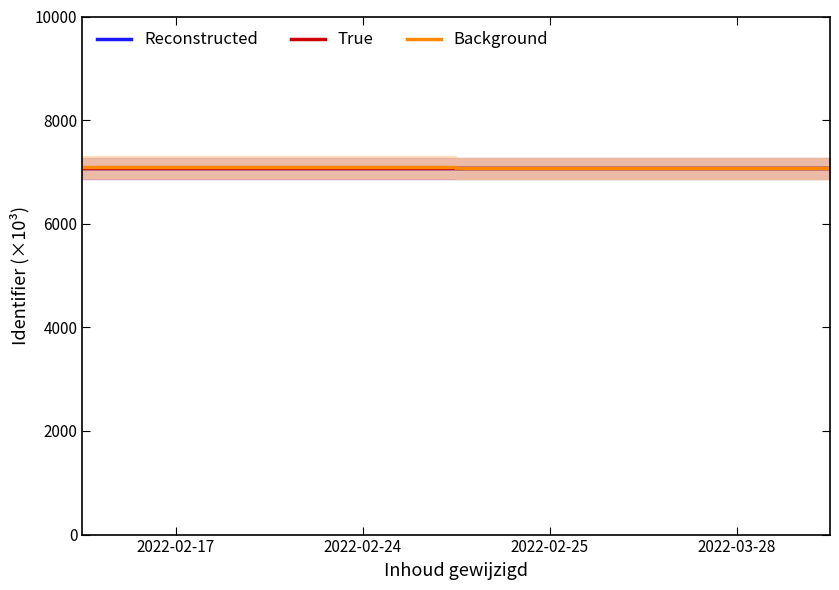

What is the maximum value for True?

7066.4